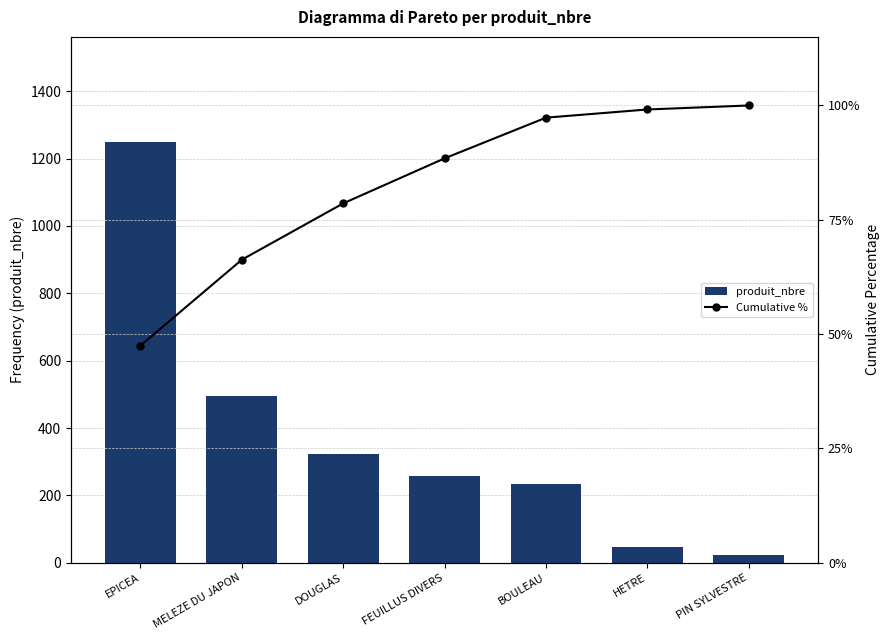

The Cumulative % series shows 26.2 at DOUGLAS. True or false?

False